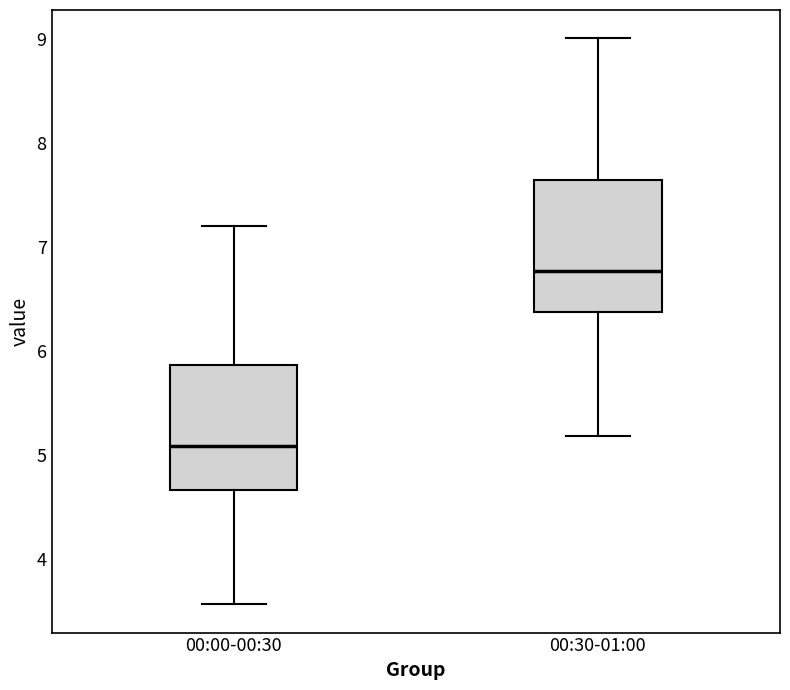

Where does the upper whisker of the box for 00:30-01:00 end on the y-axis? The values are not printed on the chart, so give them approximately, as read against the axis.

9.0